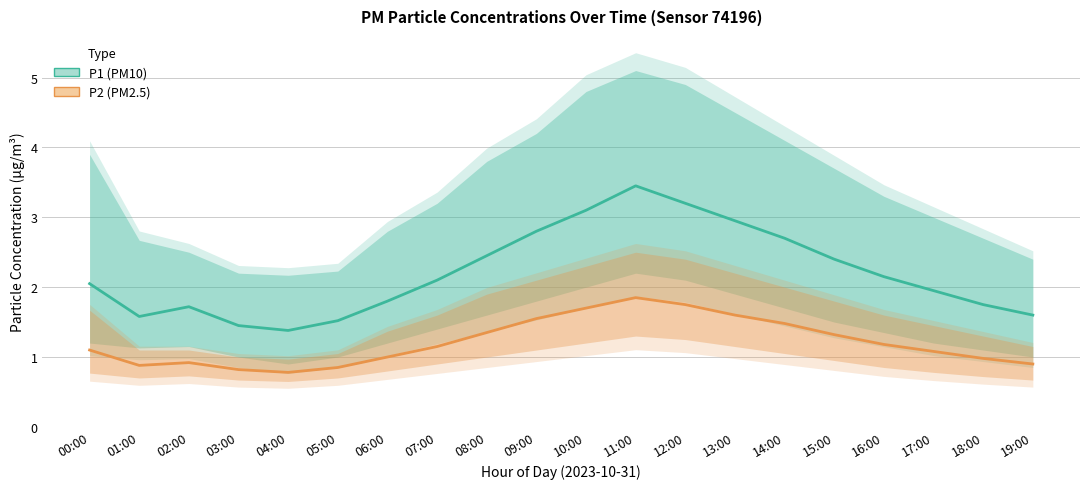

Reading left to right, what are all the values shown in this chart?

P1: 2.0	1.6	1.7	1.4	1.4	1.5	1.8	2.1	2.5	2.8	3.1	3.5	3.2	3.0	2.7	2.4	2.1	1.9	1.8	1.6
P2: 1.1	0.9	0.9	0.8	0.8	0.8	1.0	1.1	1.4	1.6	1.7	1.9	1.8	1.6	1.5	1.3	1.2	1.1	1.0	0.9